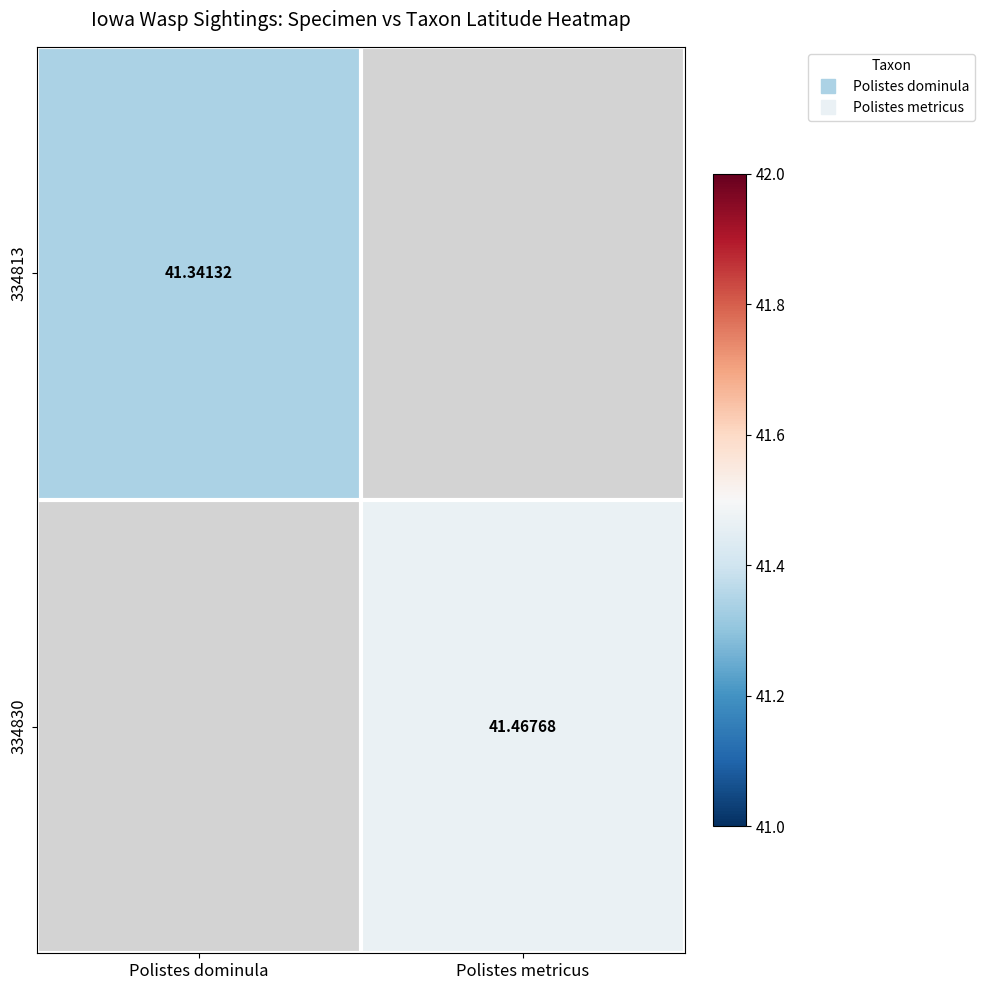

Count the number of data series in this chart.

2